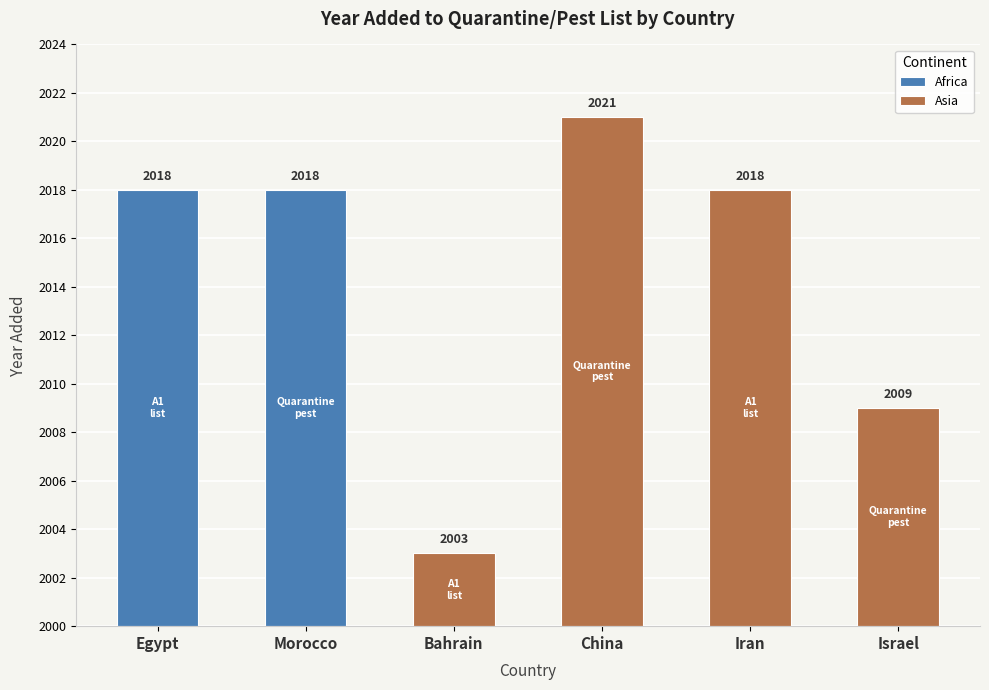

What is the smallest value displayed?

2003